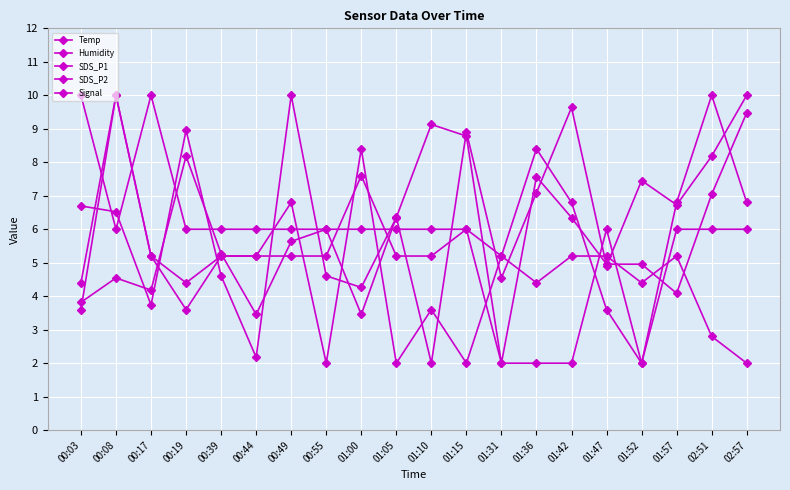

What is the total value across all series at 00:03?

28.5